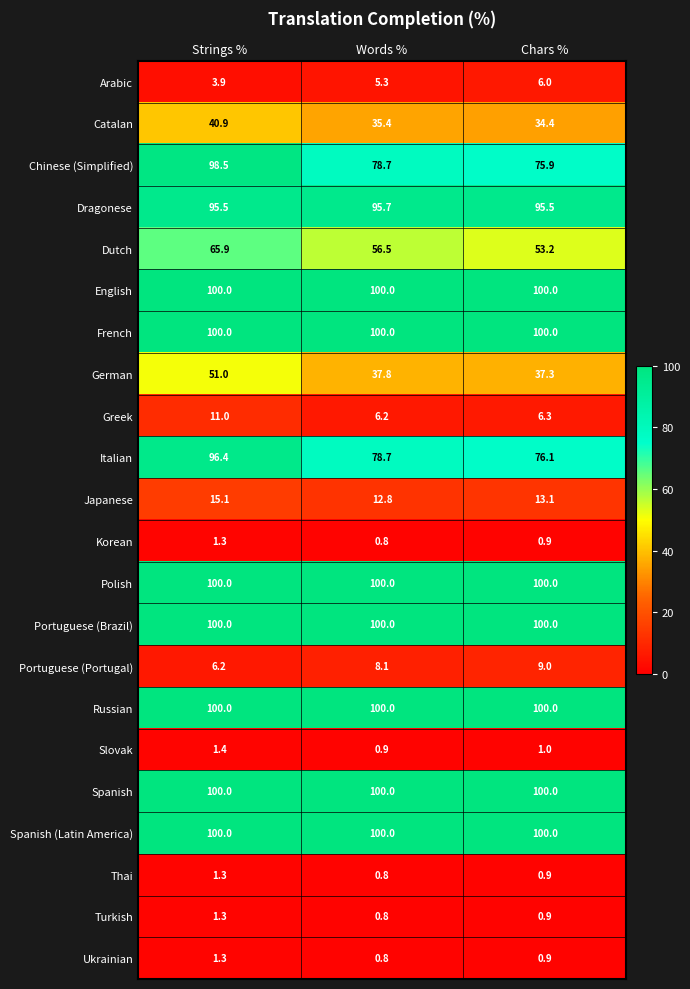

True or false: Greek has a value of 6.2 at Words %.

True